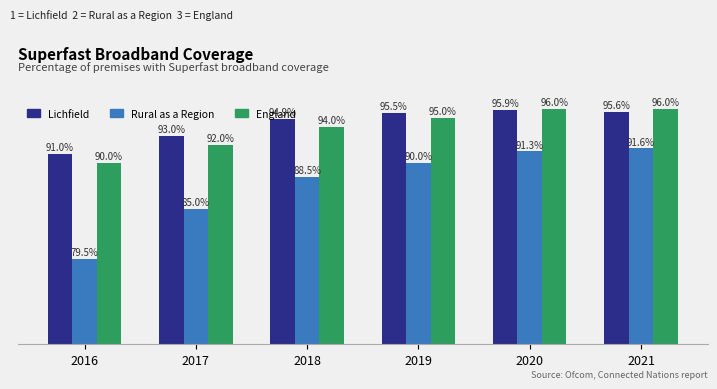

Which series has the largest total across all categories?

Lichfield